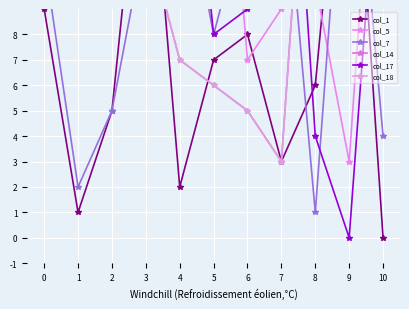

What is the difference between the maximum and minimum values in the col_17 series?

24